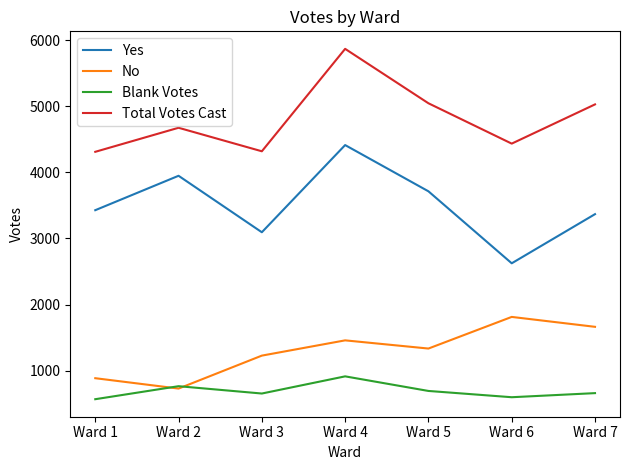

True or false: Yes and No cross at least once.

False